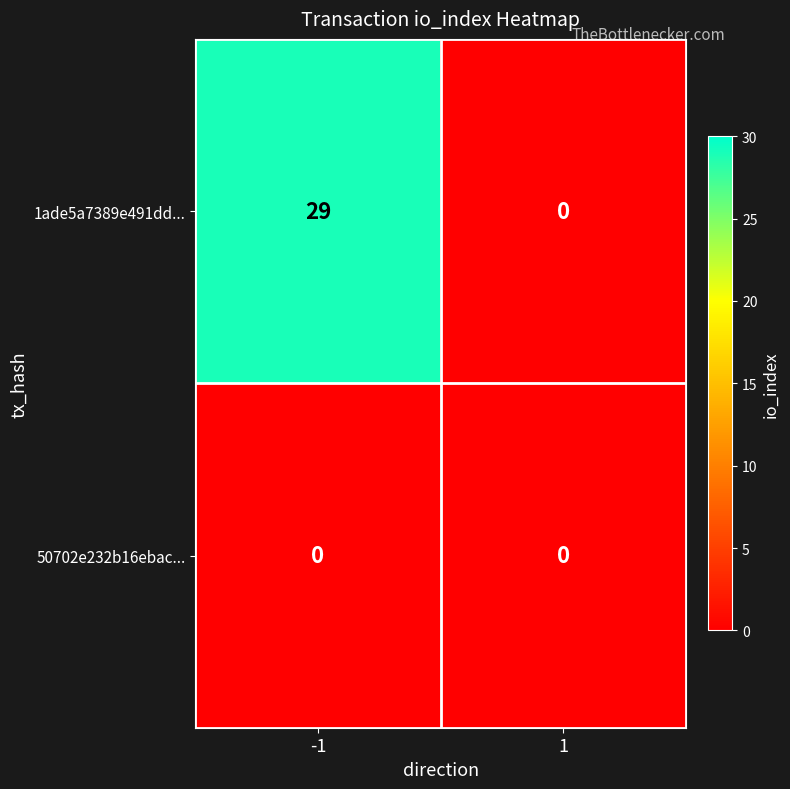

Is it true that 1ade5a7389e491dd... equals 0 at 1?

True